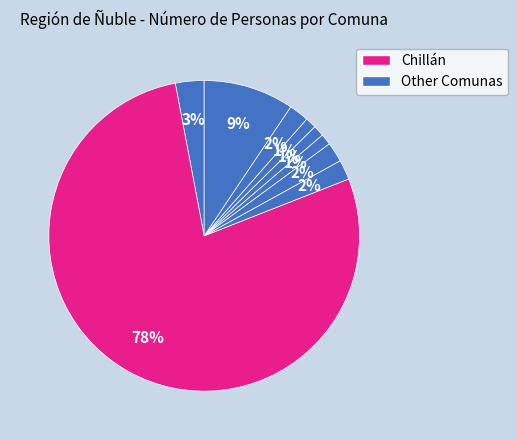

Which slice is the largest?

Chillán